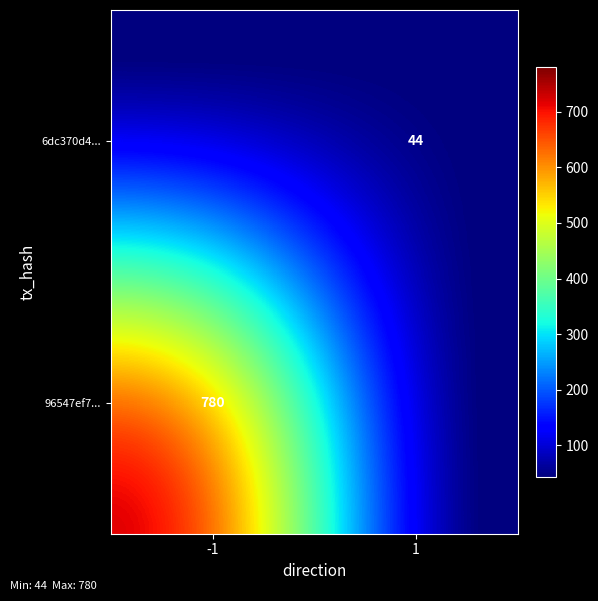

The value of 96547ef7... at -1 is 780. True or false?

True